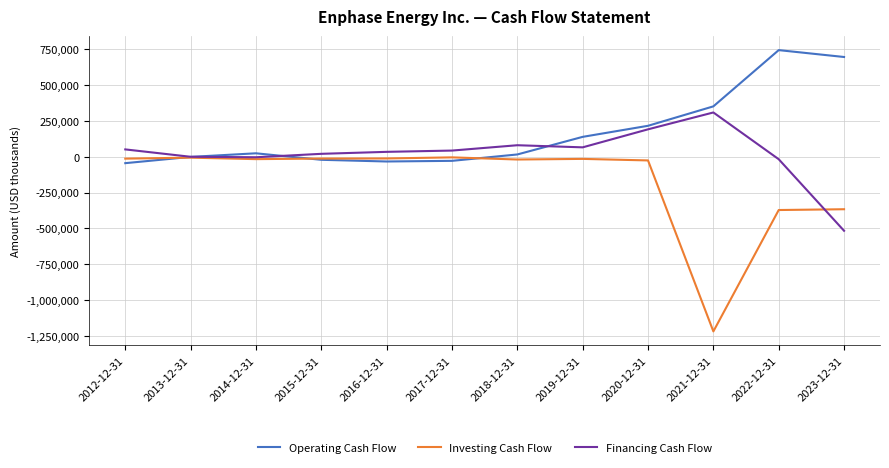

What is the greatest value displayed?

744817